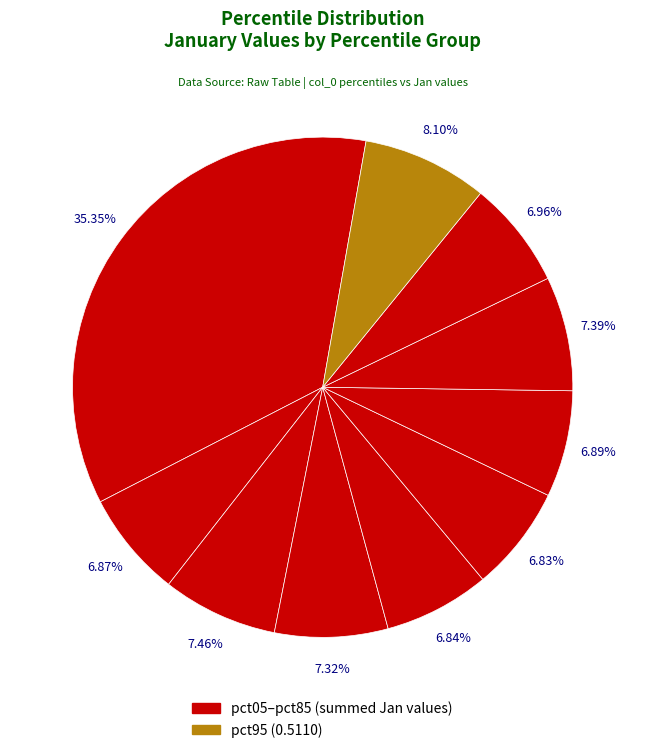

How many slices are in this pie chart?

10